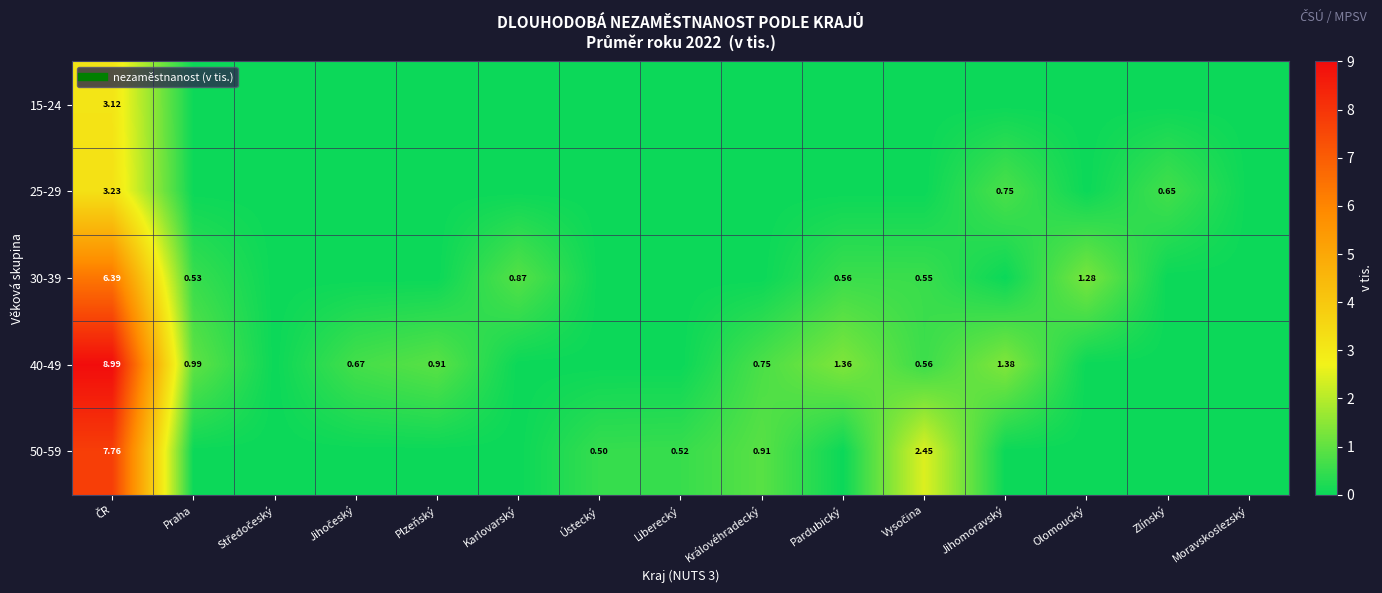

Which series has the largest total across all categories?

40-49